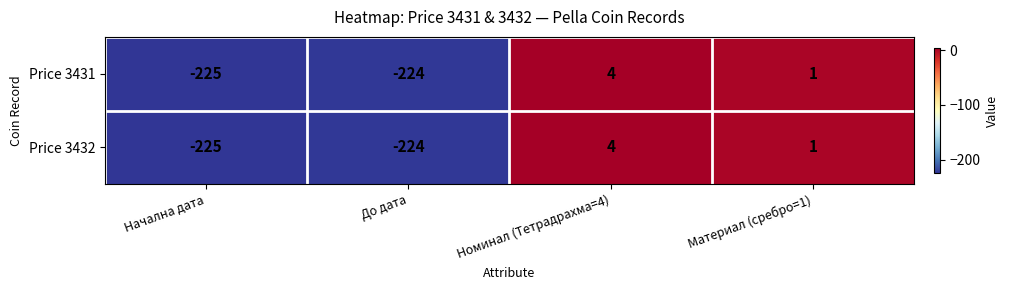

What value does the Price 3432 series have at До дата, to the nearest 50?

-200